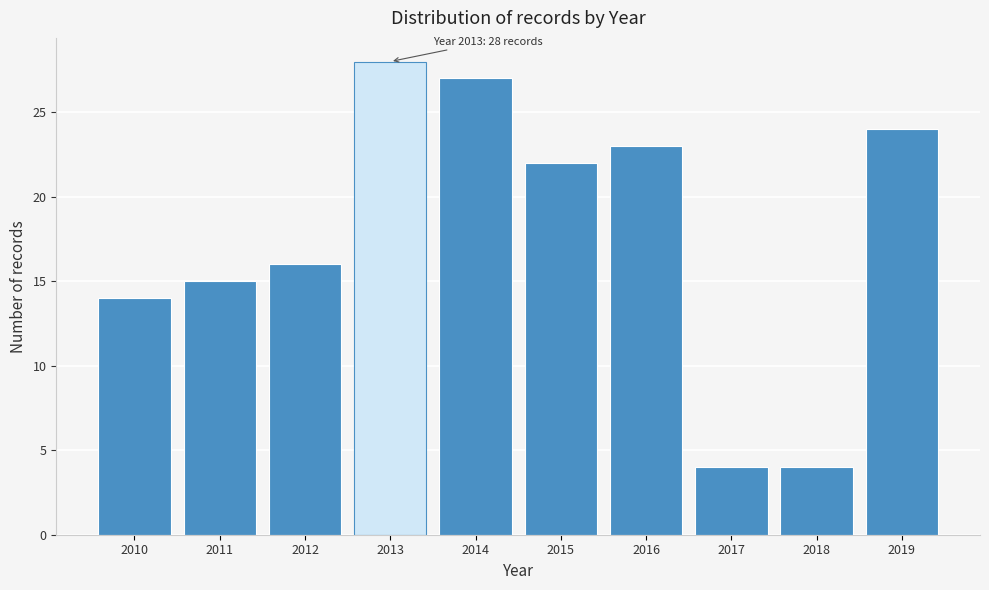

Reading left to right, transcribe all the data shown in this chart.

14	15	16	28	27	22	23	4	4	24